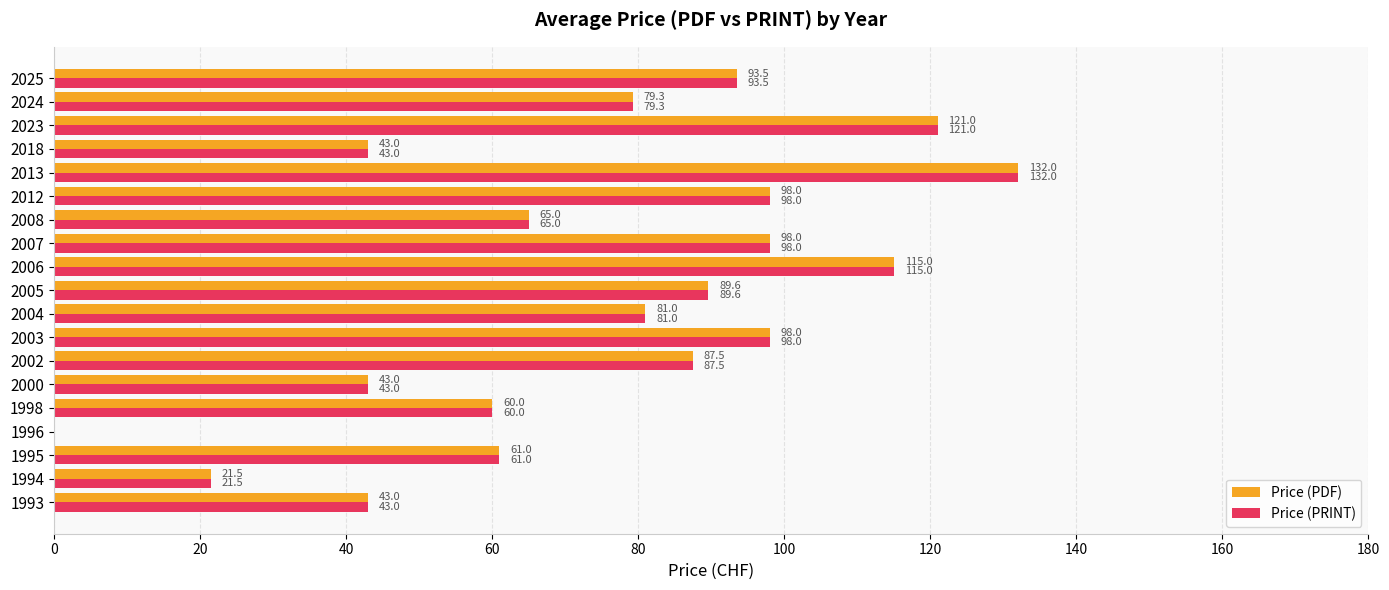

Which label corresponds to the largest value in the chart?

2013